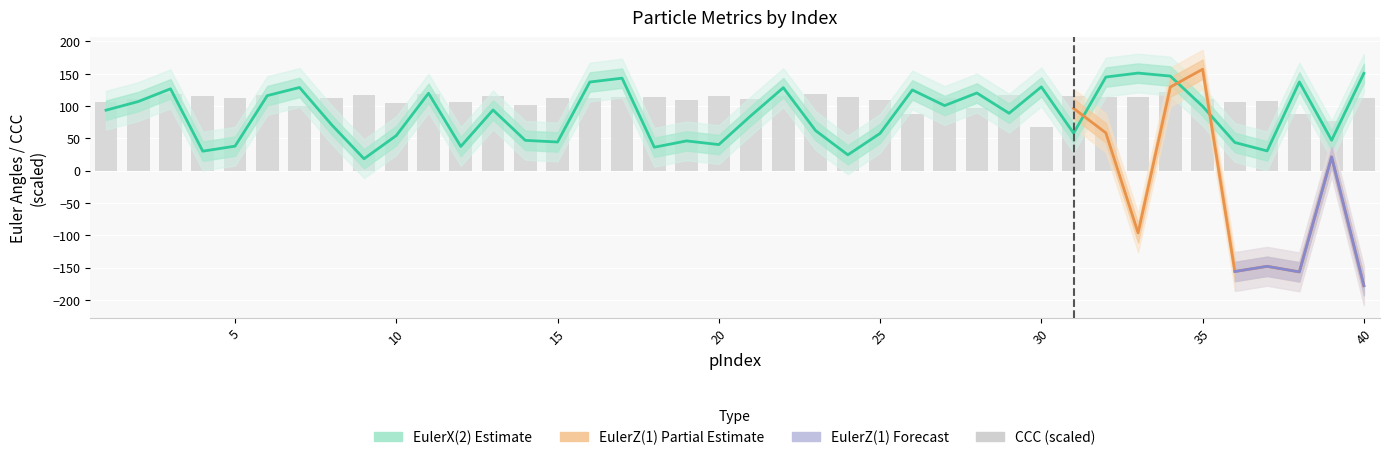

What is the difference between the CCC values at 35 and 14?

8.8